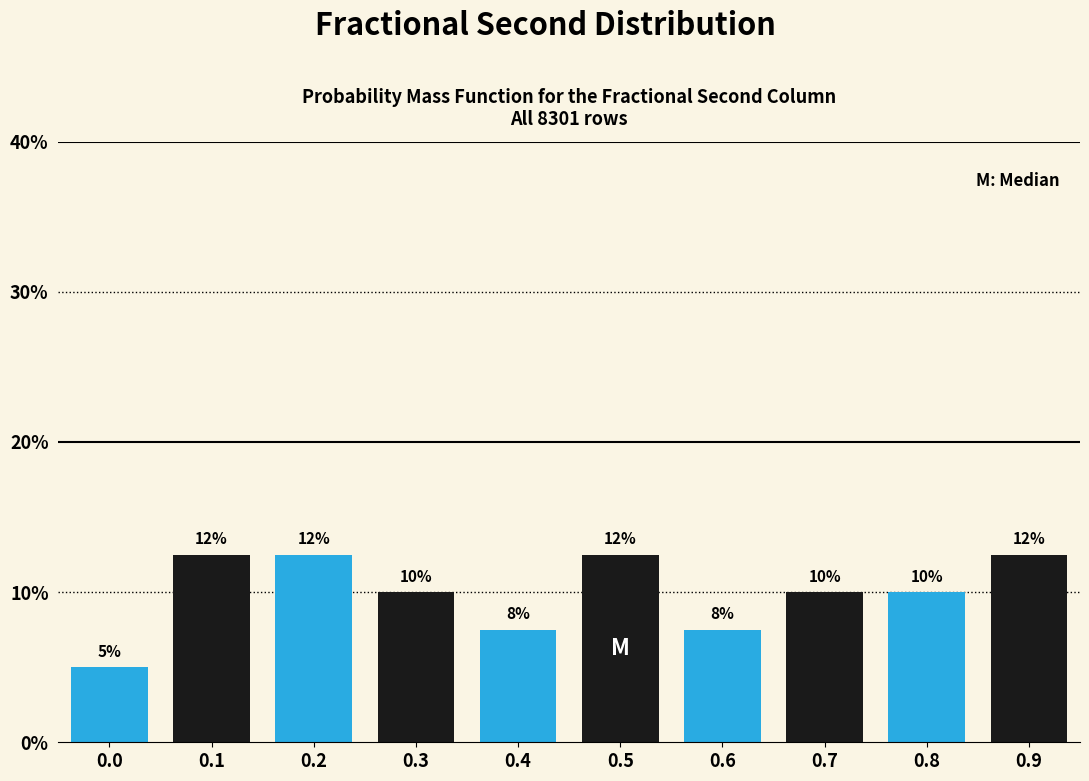

How many bars are there in total?

10